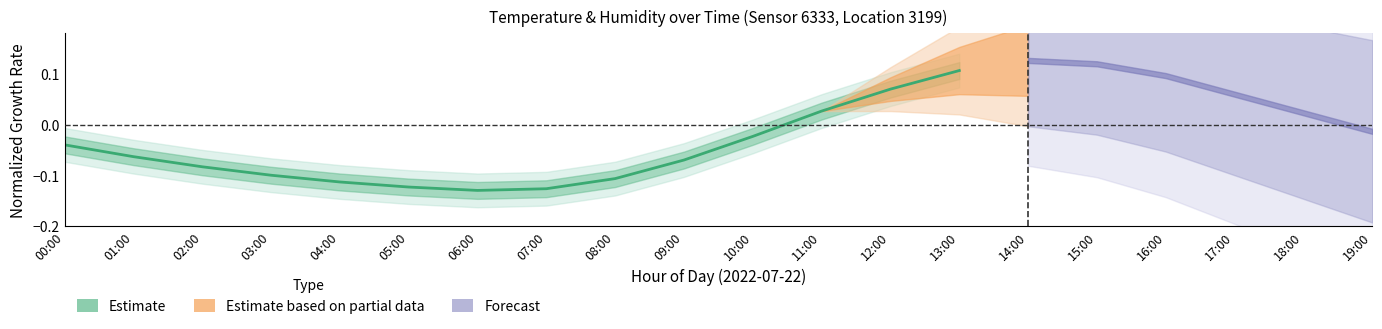

True or false: the data shows -0.1 at 06:00.

True